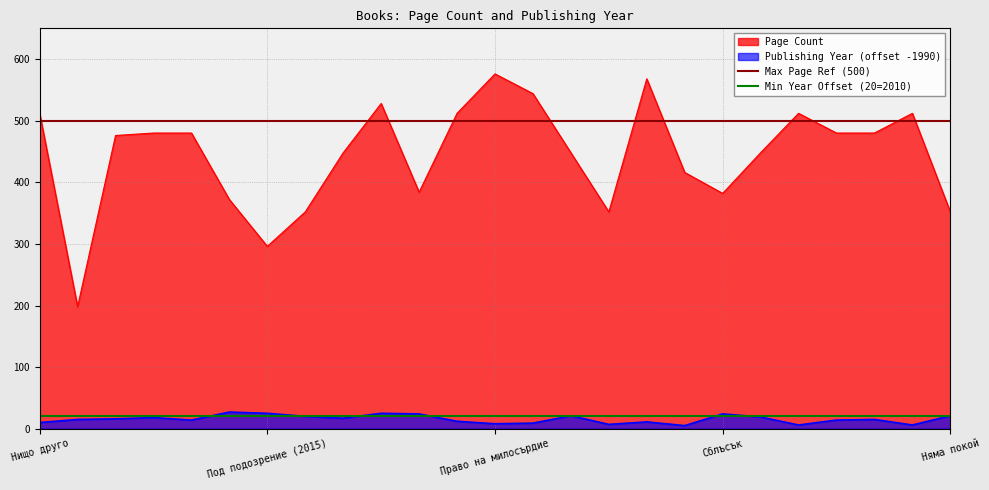

Where is Max Page Ref (500) nearest to the value 500?

Нищо друго